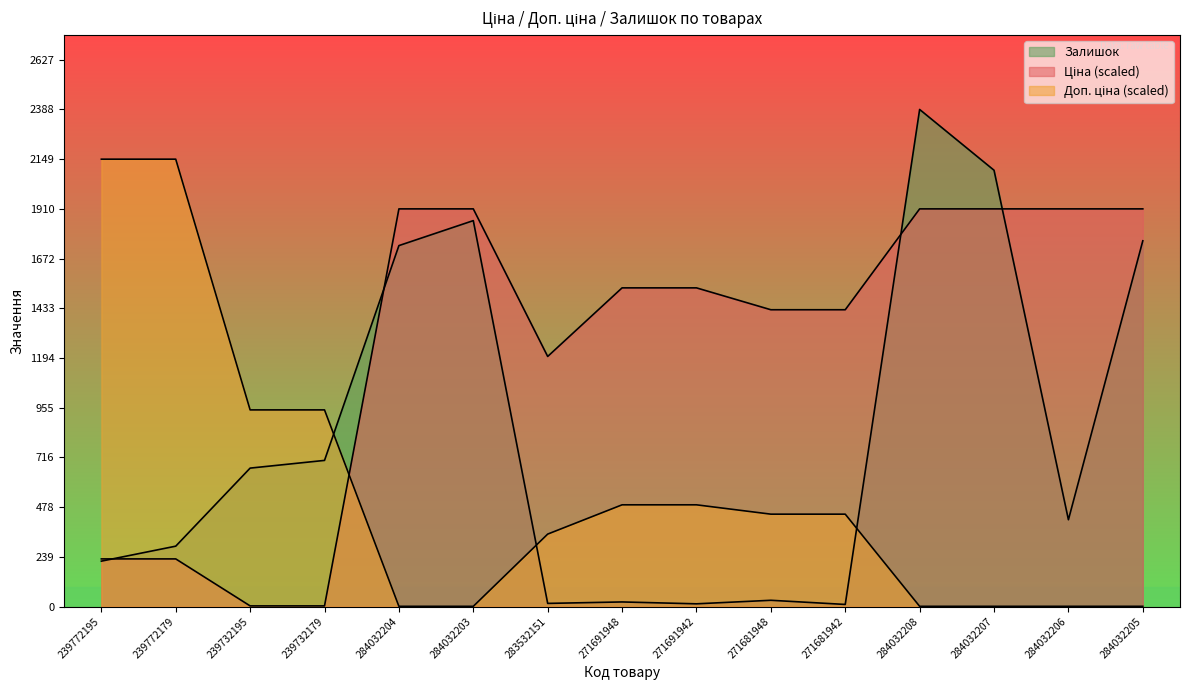

At 271681948, list the series in order from smallest to largest.

Залишок, Доп. ціна, Ціна